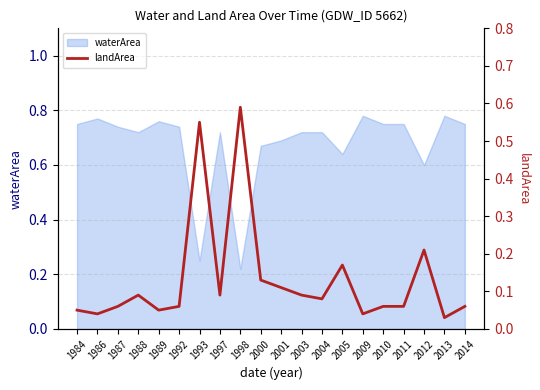

Where is waterArea nearest to the value 0?

1998